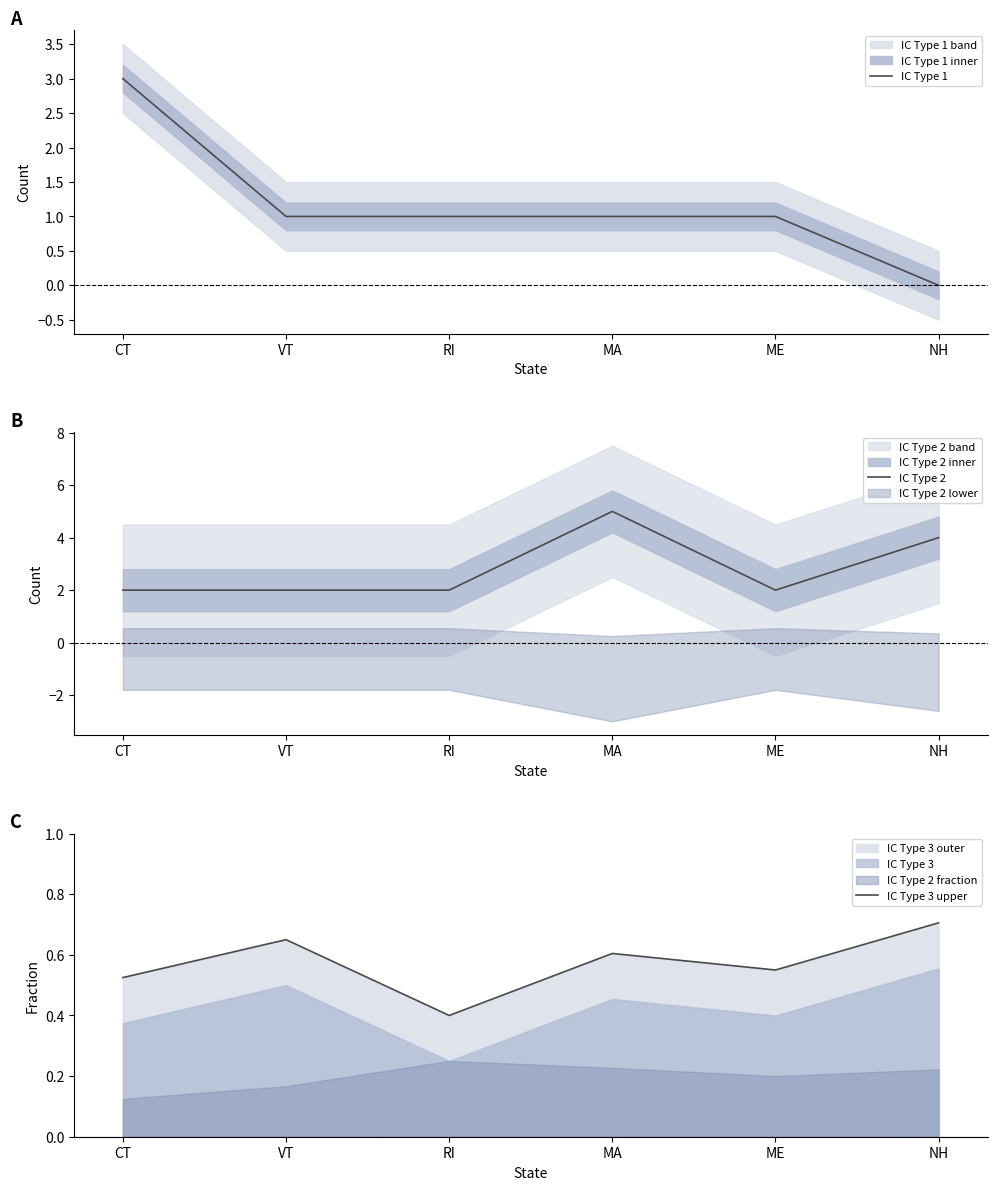

Which series has the largest range (max minus min)?

IC Type 1